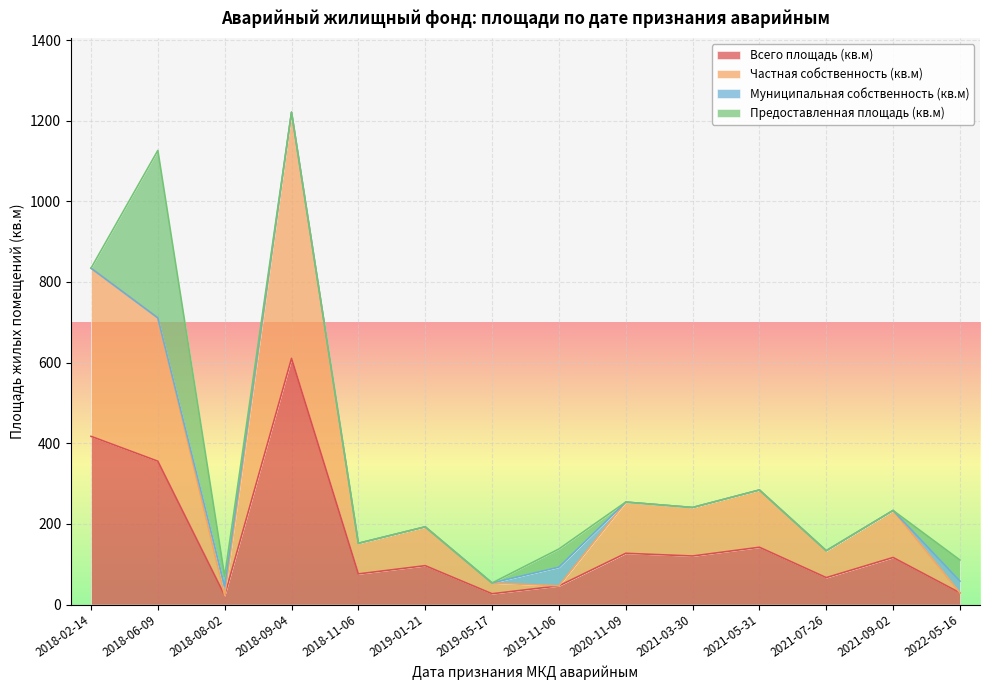

In Частная собственность (кв.м), how many points are higher than both neighbors (excluding endpoints)?

5